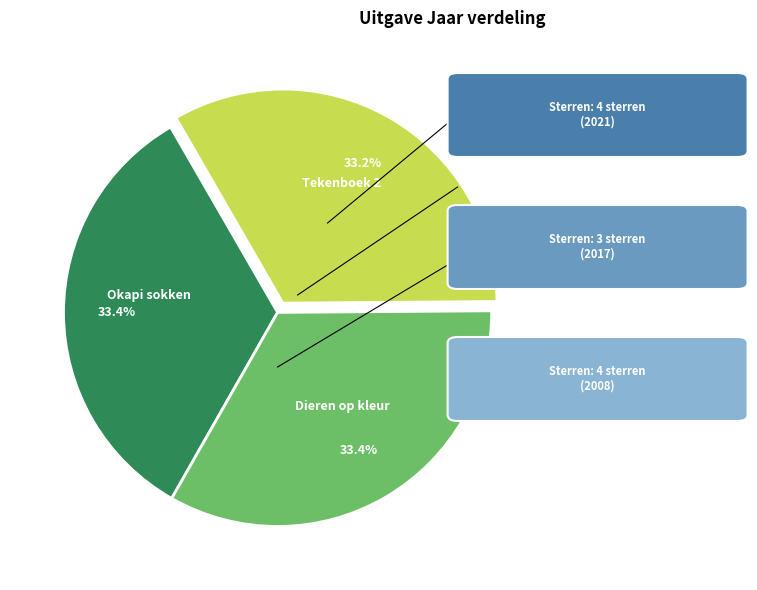

Is there any slice that represents more than half of the pie?

No